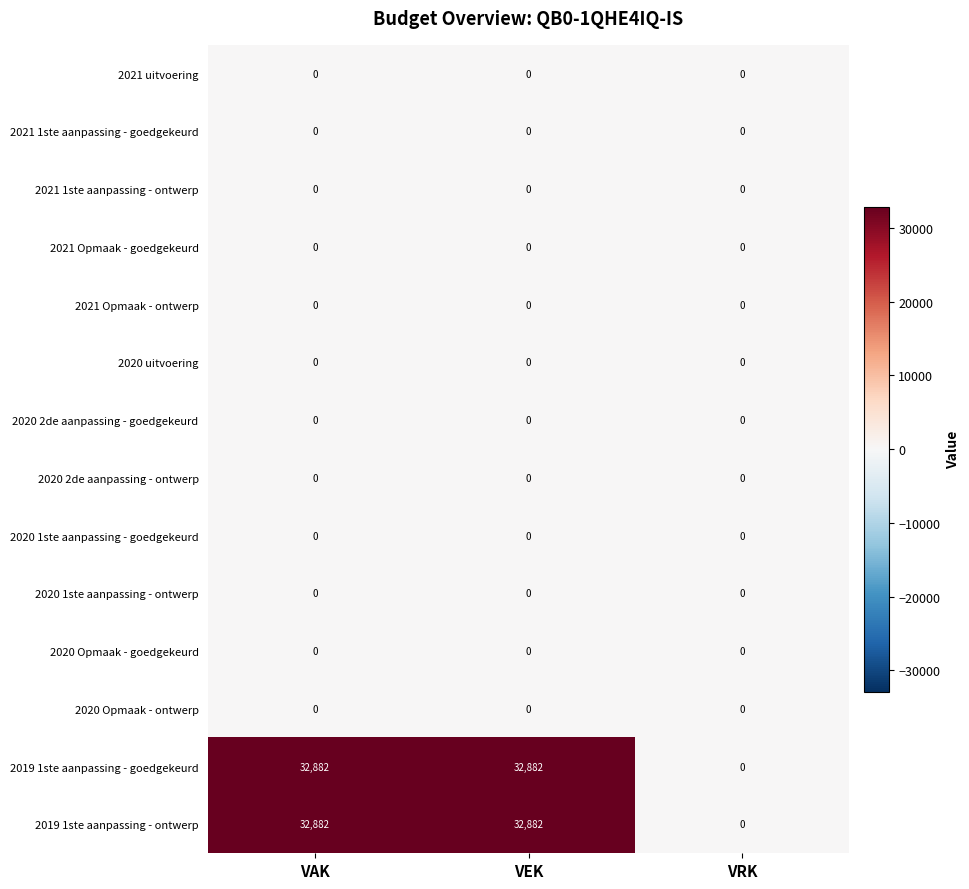

What is the difference between the highest and lowest values at VAK?

32882